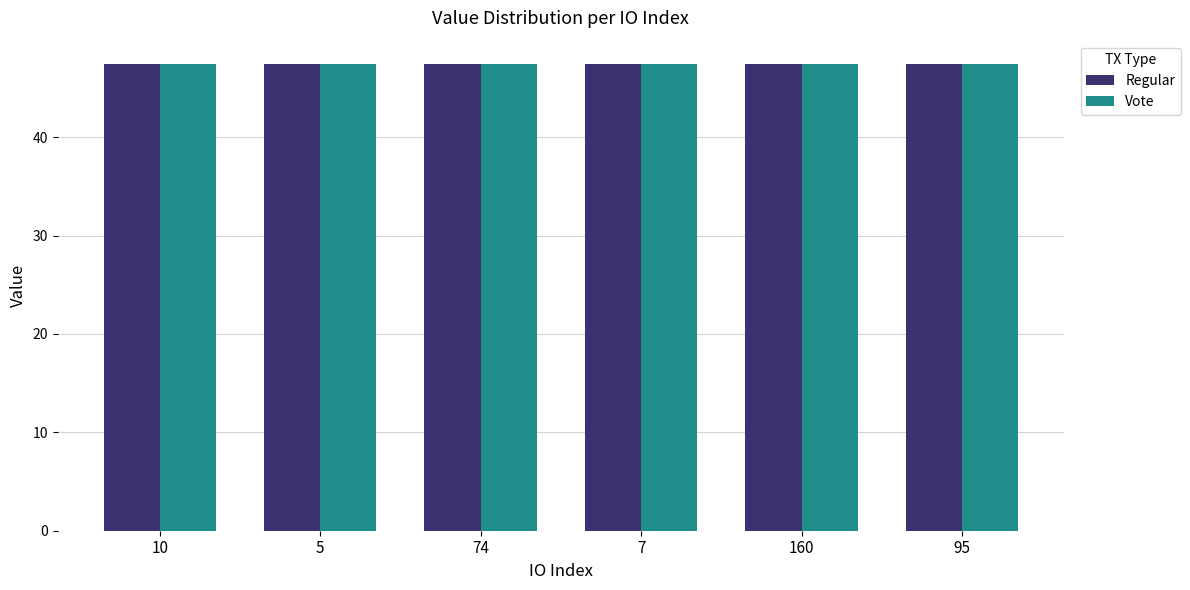

How many Regular values are between 47 and 48?

6